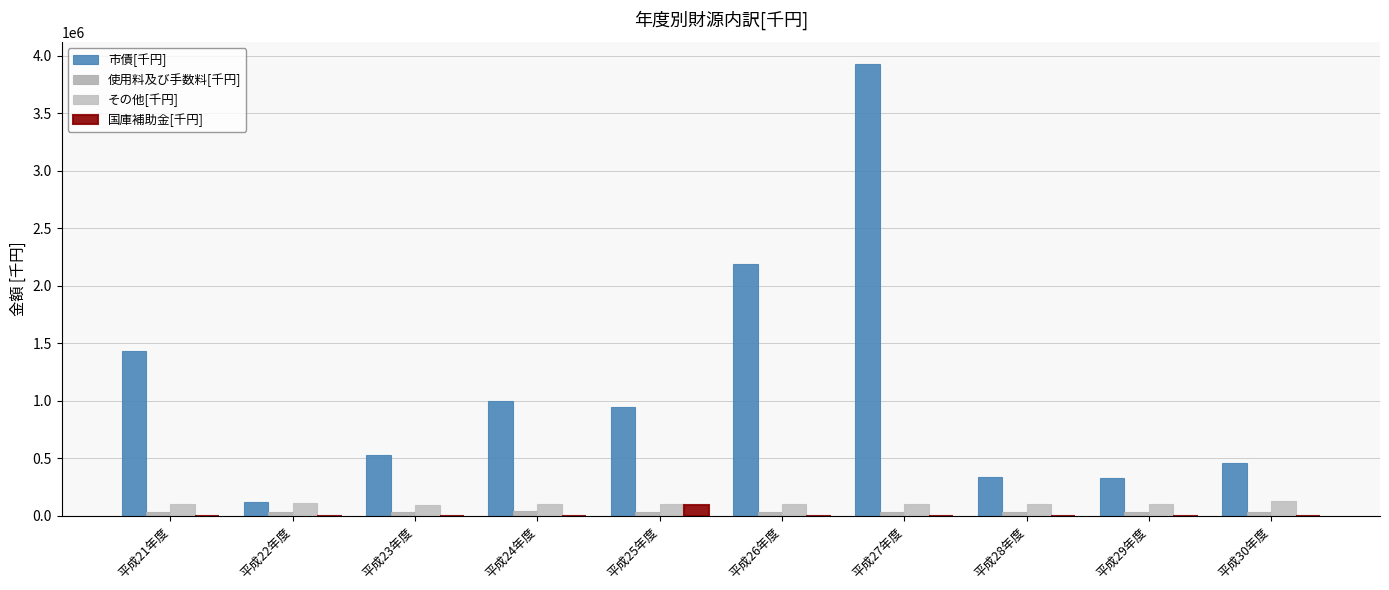

Count the number of data series in this chart.

4